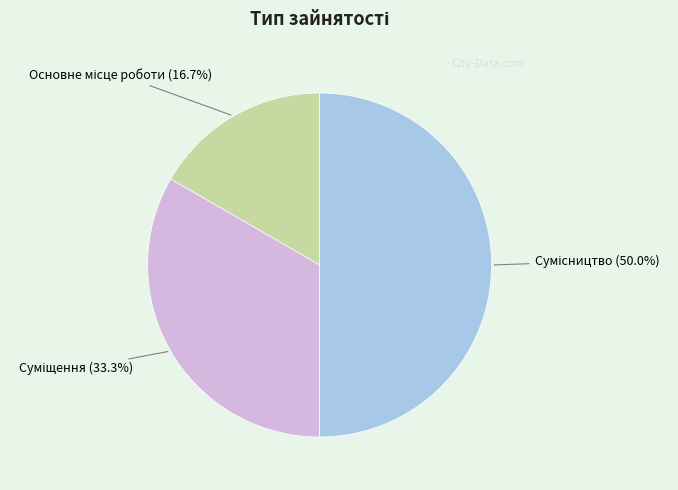

How many slices are in this pie chart?

3